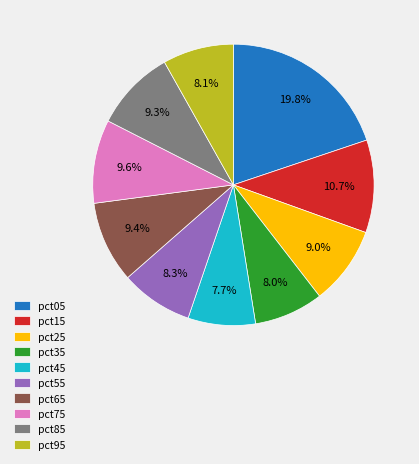

Combined, do pct25 and pct35 account for over 50%?

No